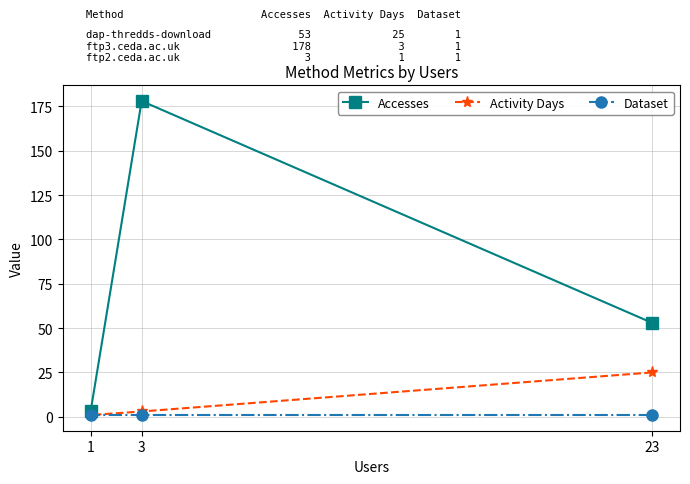

Is the value of Dataset at 23 greater than the value of Accesses at 1?

No